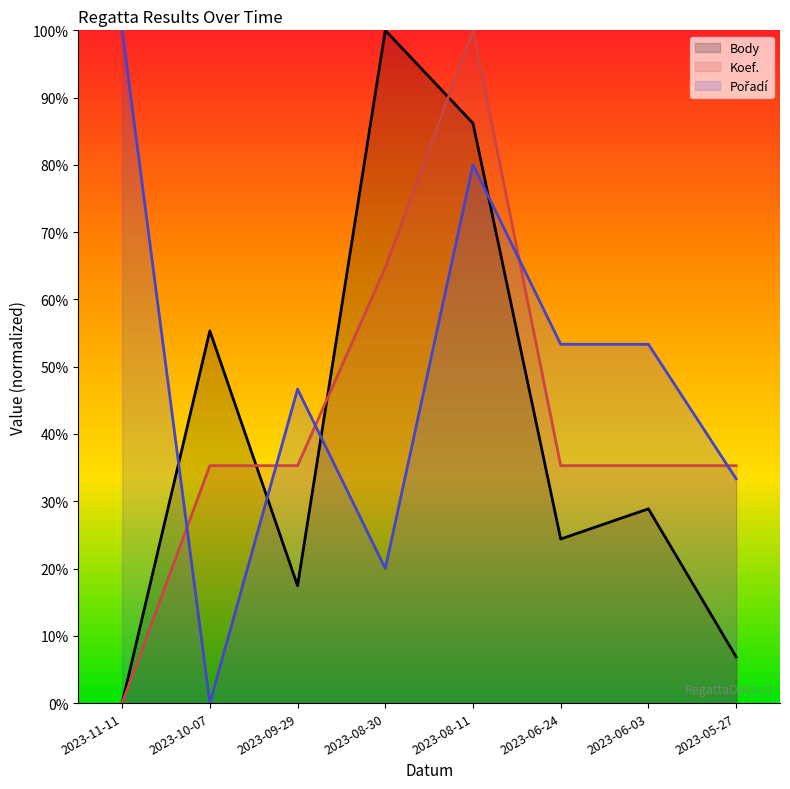

At which label is Koef. closest to 50?

2023-10-07